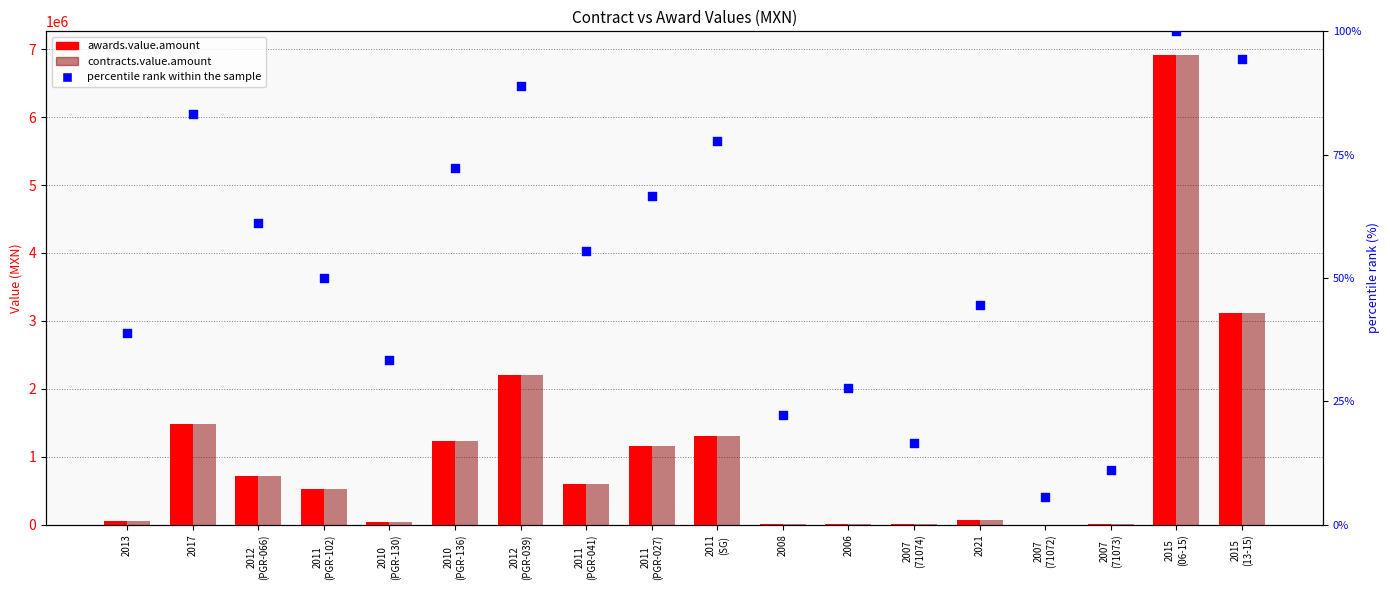

What is the total value across all series at 2013?

112788.9